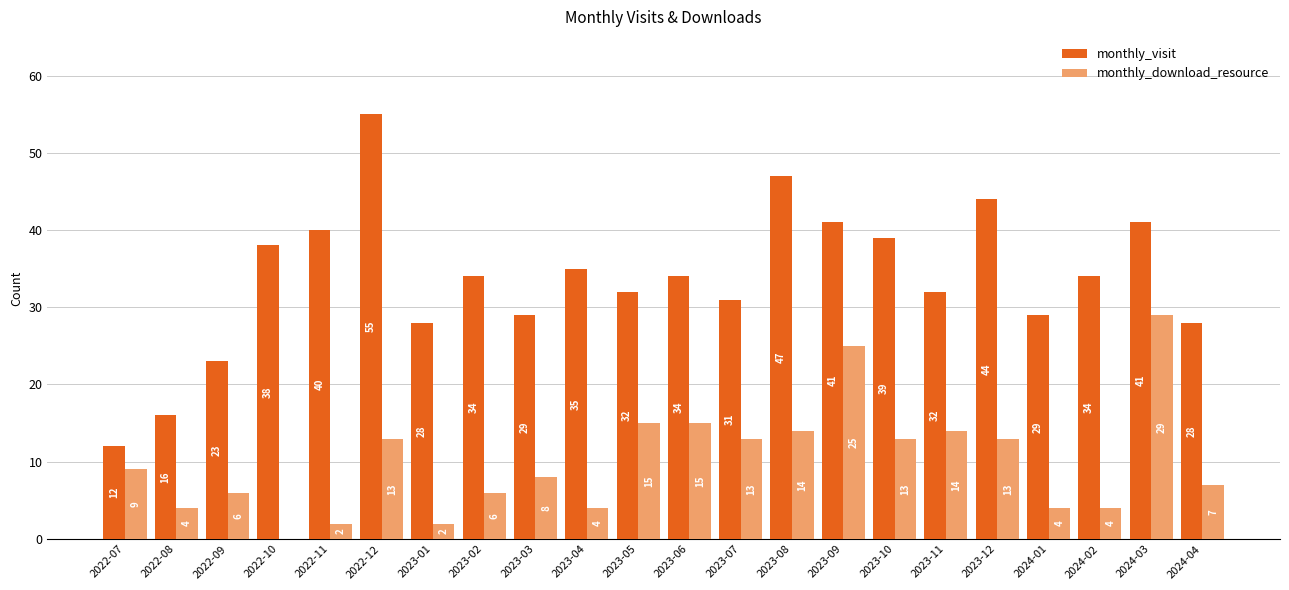

At which category is the sum across all series the highest?

2024-03